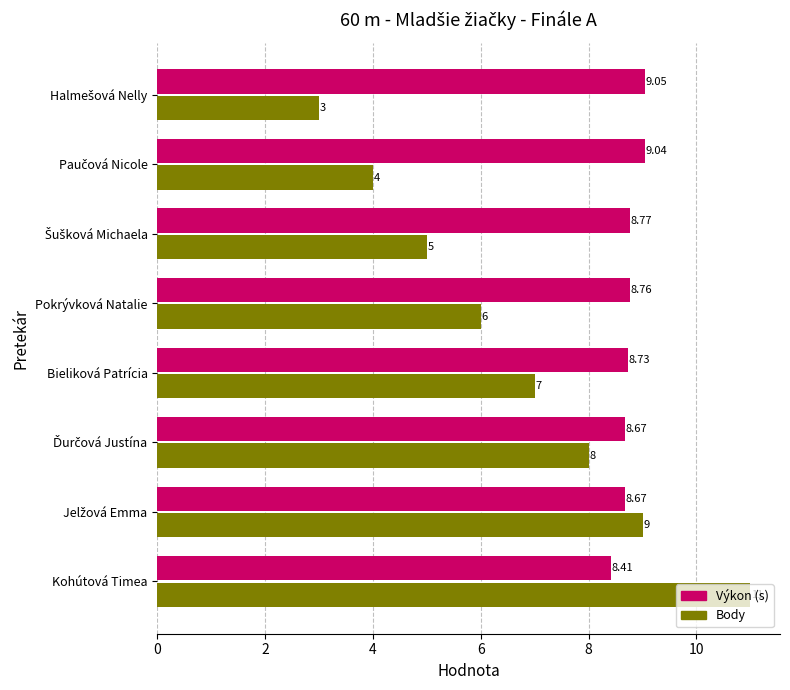

Rank the series by their maximum value, from highest to lowest.

Body, Výkon (s)